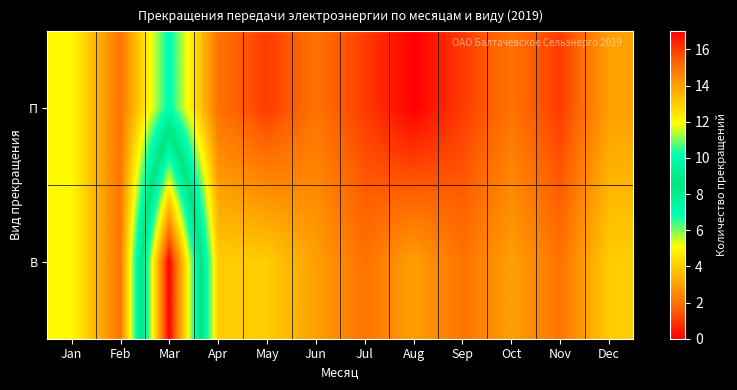

What is the total value across all series at Jun?

5